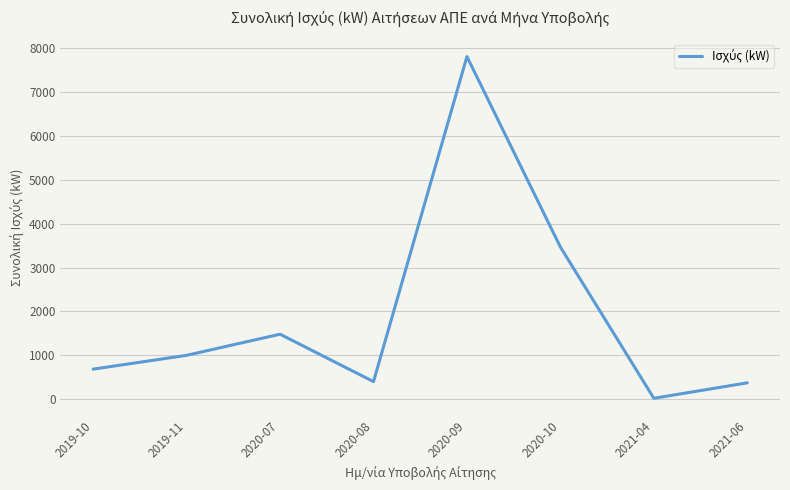

Where is the first local minimum?

2020-08